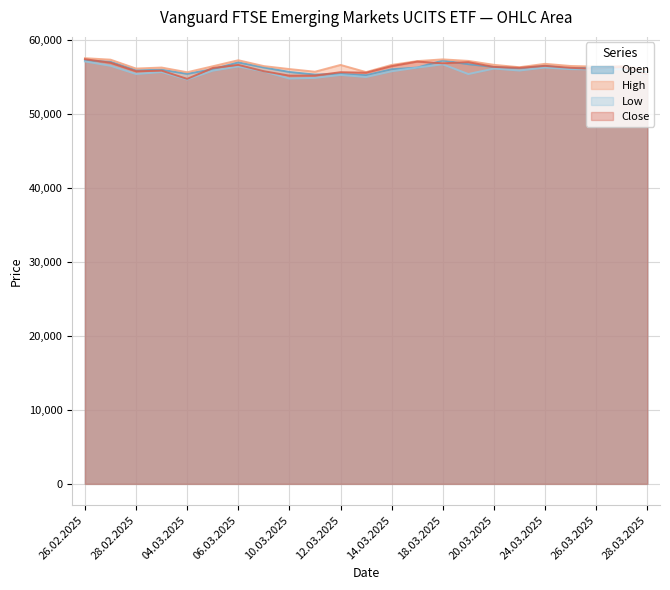

Reading left to right, what are all the values shown in this chart?

Open: 26.02.2025=57232	27.02.2025=57036	28.02.2025=55884	03.03.2025=55963	04.03.2025=55411	05.03.2025=56044	06.03.2025=56952	07.03.2025=56266	10.03.2025=55663	11.03.2025=55311	12.03.2025=55397	13.03.2025=55224	14.03.2025=56025	17.03.2025=56254	18.03.2025=57207	19.03.2025=56717	20.03.2025=56342	21.03.2025=56193	24.03.2025=56512	25.03.2025=56105	26.03.2025=56302	27.03.2025=56064	28.03.2025=55628
High: 26.02.2025=57525	27.02.2025=57326	28.02.2025=56124	03.03.2025=56260	04.03.2025=55626	05.03.2025=56431	06.03.2025=57248	07.03.2025=56455	10.03.2025=56055	11.03.2025=55695	12.03.2025=56614	13.03.2025=55646	14.03.2025=56615	17.03.2025=57129	18.03.2025=57365	19.03.2025=57156	20.03.2025=56627	21.03.2025=56302	24.03.2025=56762	25.03.2025=56470	26.03.2025=56391	27.03.2025=56468	28.03.2025=55980
Low: 26.02.2025=57087	27.02.2025=56499	28.02.2025=55387	03.03.2025=55652	04.03.2025=54641	05.03.2025=55839	06.03.2025=56399	07.03.2025=55730	10.03.2025=54775	11.03.2025=54860	12.03.2025=55265	13.03.2025=54982	14.03.2025=55756	17.03.2025=56252	18.03.2025=56697	19.03.2025=55382	20.03.2025=56121	21.03.2025=55855	24.03.2025=56262	25.03.2025=56044	26.03.2025=56007	27.03.2025=56027	28.03.2025=55255
Close: 26.02.2025=57390	27.02.2025=56911	28.02.2025=55755	03.03.2025=55838	04.03.2025=54730	05.03.2025=56194	06.03.2025=56620	07.03.2025=55761	10.03.2025=55165	11.03.2025=55176	12.03.2025=55629	13.03.2025=55562	14.03.2025=56450	17.03.2025=57065	18.03.2025=56835	19.03.2025=56990	20.03.2025=56341	21.03.2025=56222	24.03.2025=56484	25.03.2025=56221	26.03.2025=56075	27.03.2025=56352	28.03.2025=55315